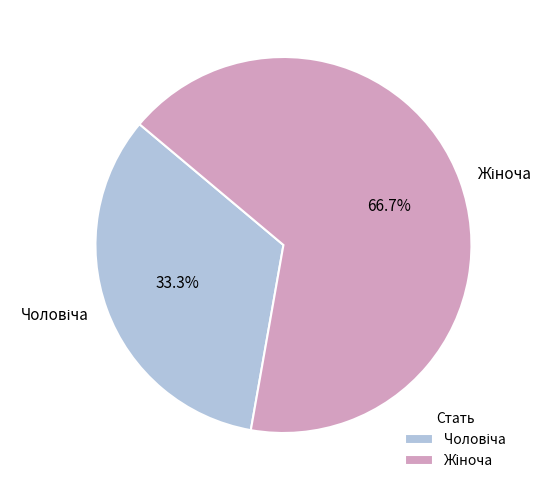

Is there a majority slice in this chart?

Yes